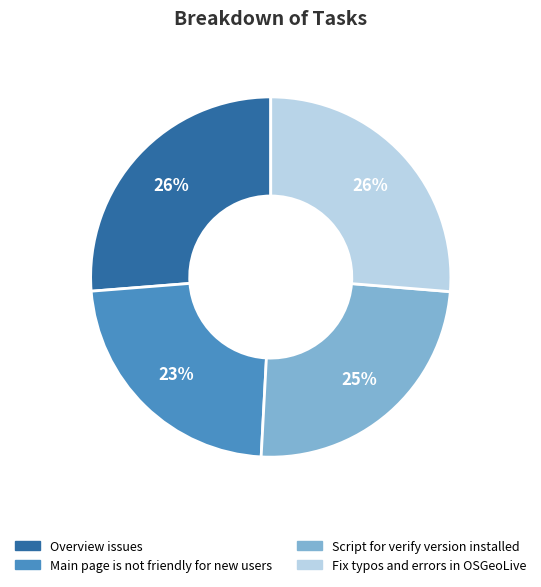

To the nearest percent, what is the average slice percentage?

25%